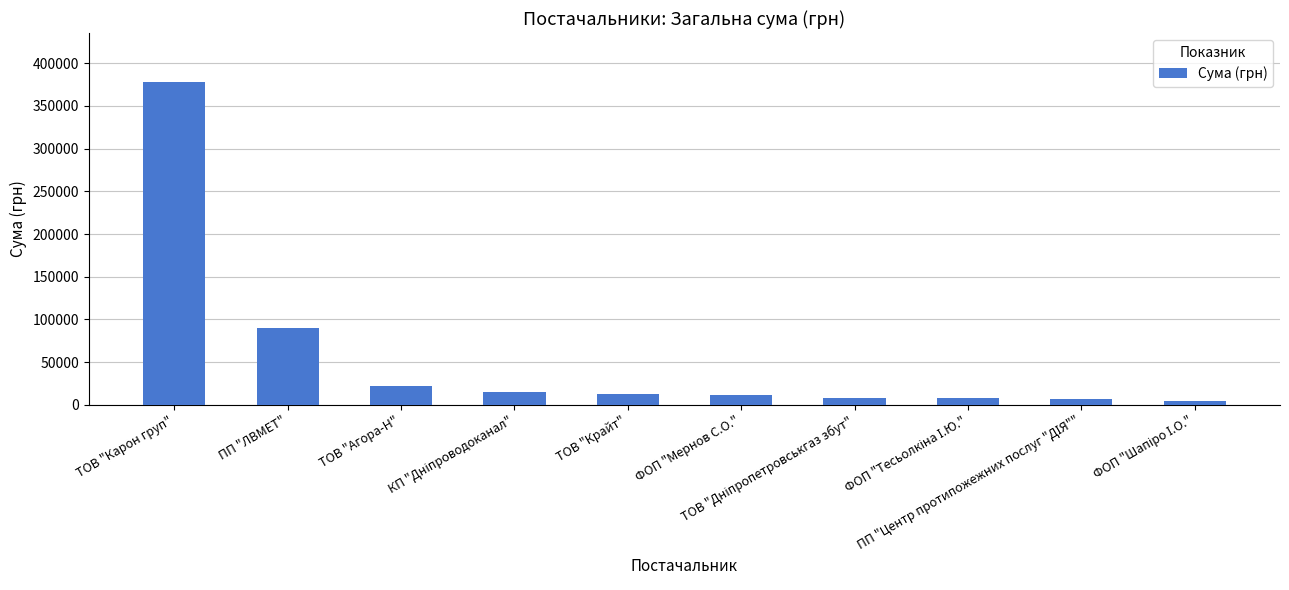

What is the smallest value displayed?

4878.1